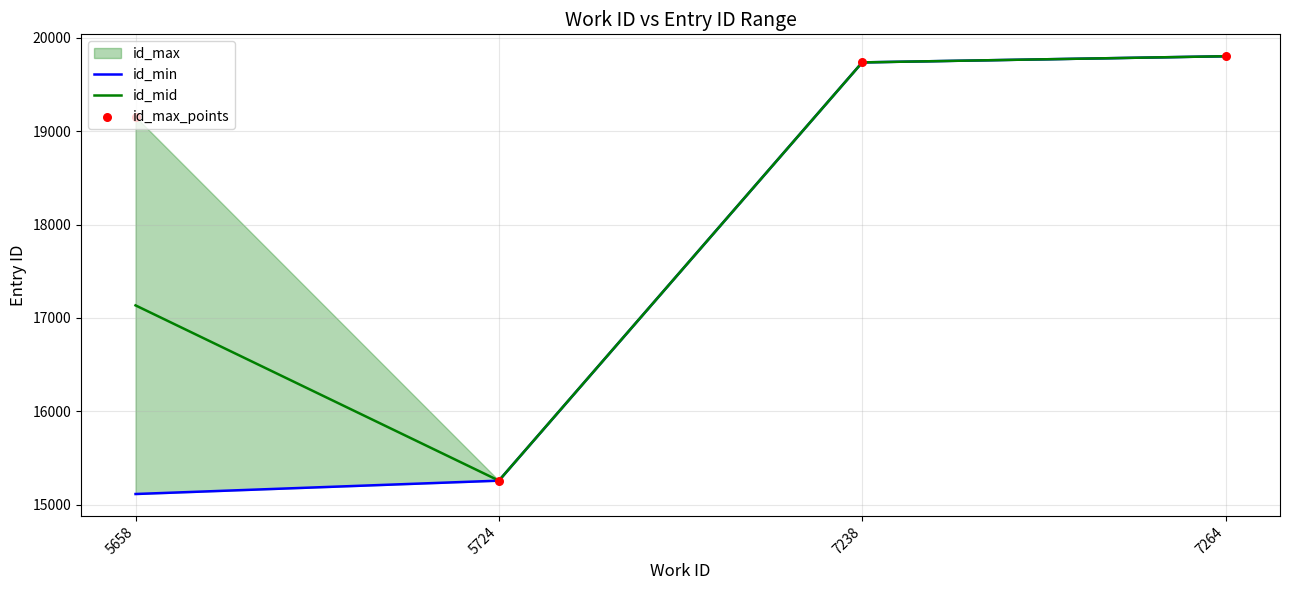

Which series has the largest Y range (max minus min)?

id_min